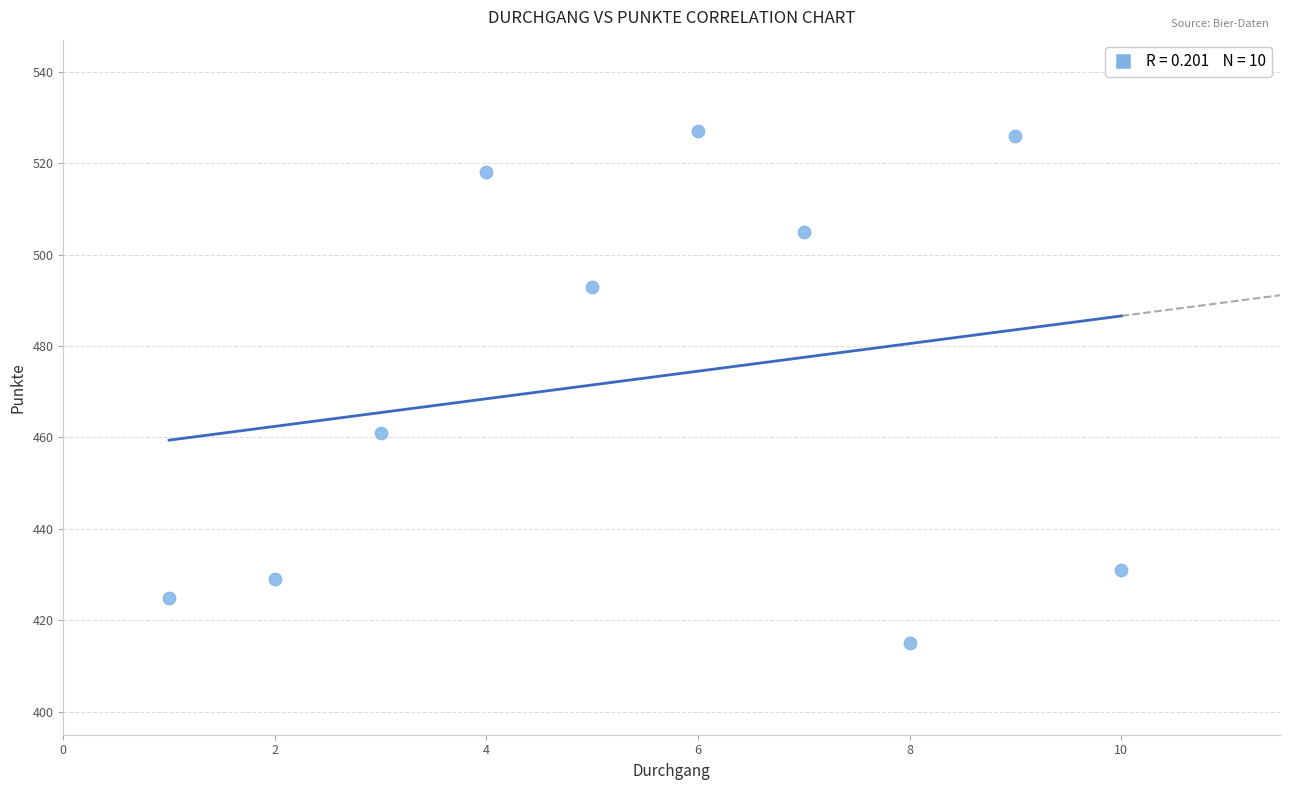

What is the range of Y values (max minus min)?

112